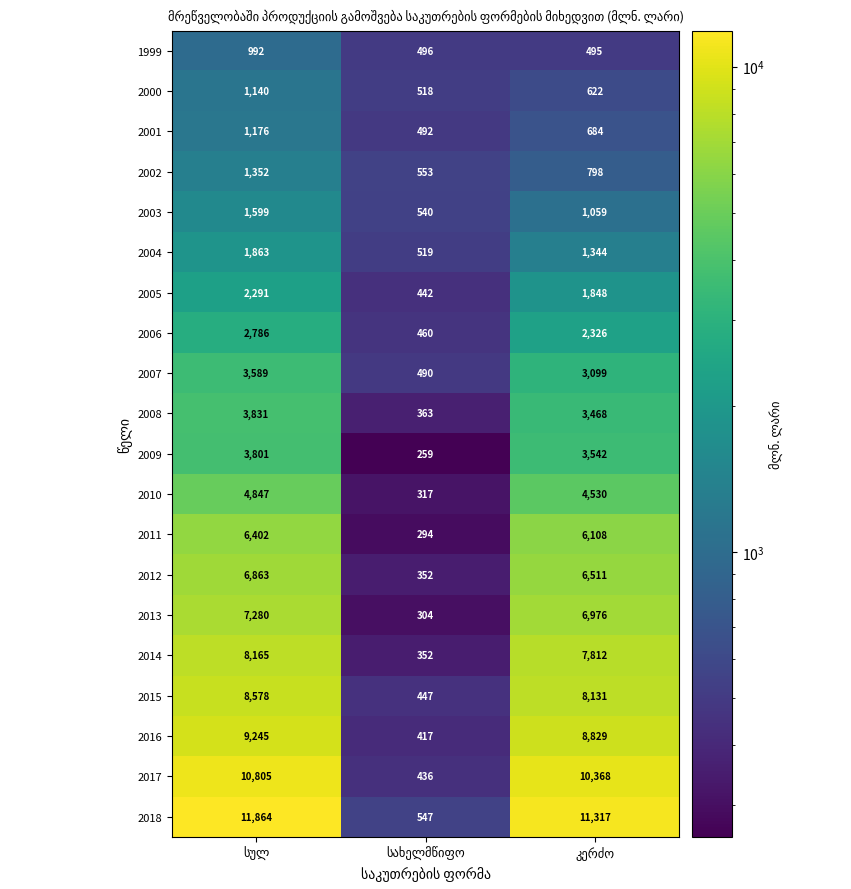

Which series has the largest range (max minus min)?

2018